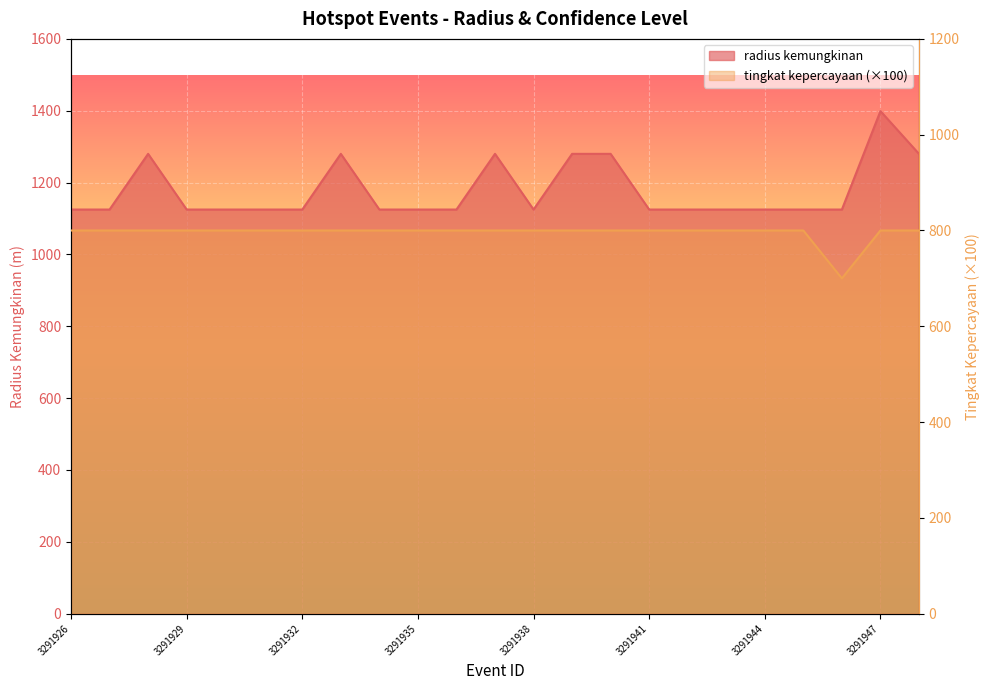

True or false: radius kemungkinan and tingkat kepercayaan cross at least once.

False